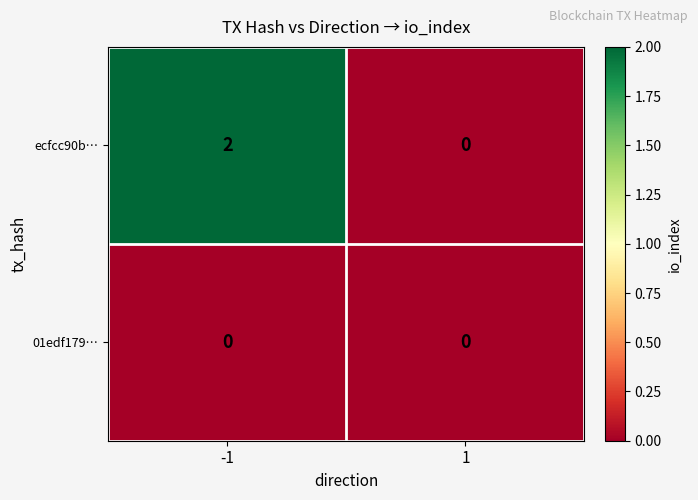

Reading left to right, extract all data points from this chart.

ecfcc90b…: -1=2	1=0
01edf179…: -1=0	1=0